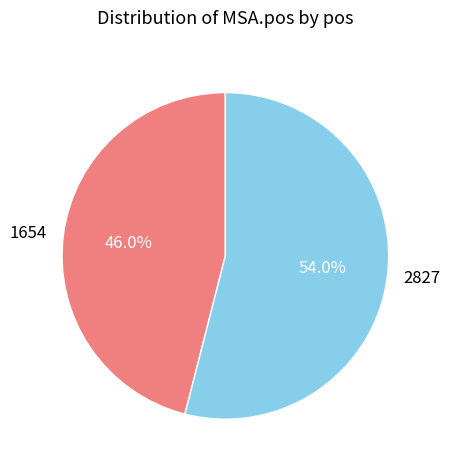

Between 2827 and 1654, which is larger?

2827